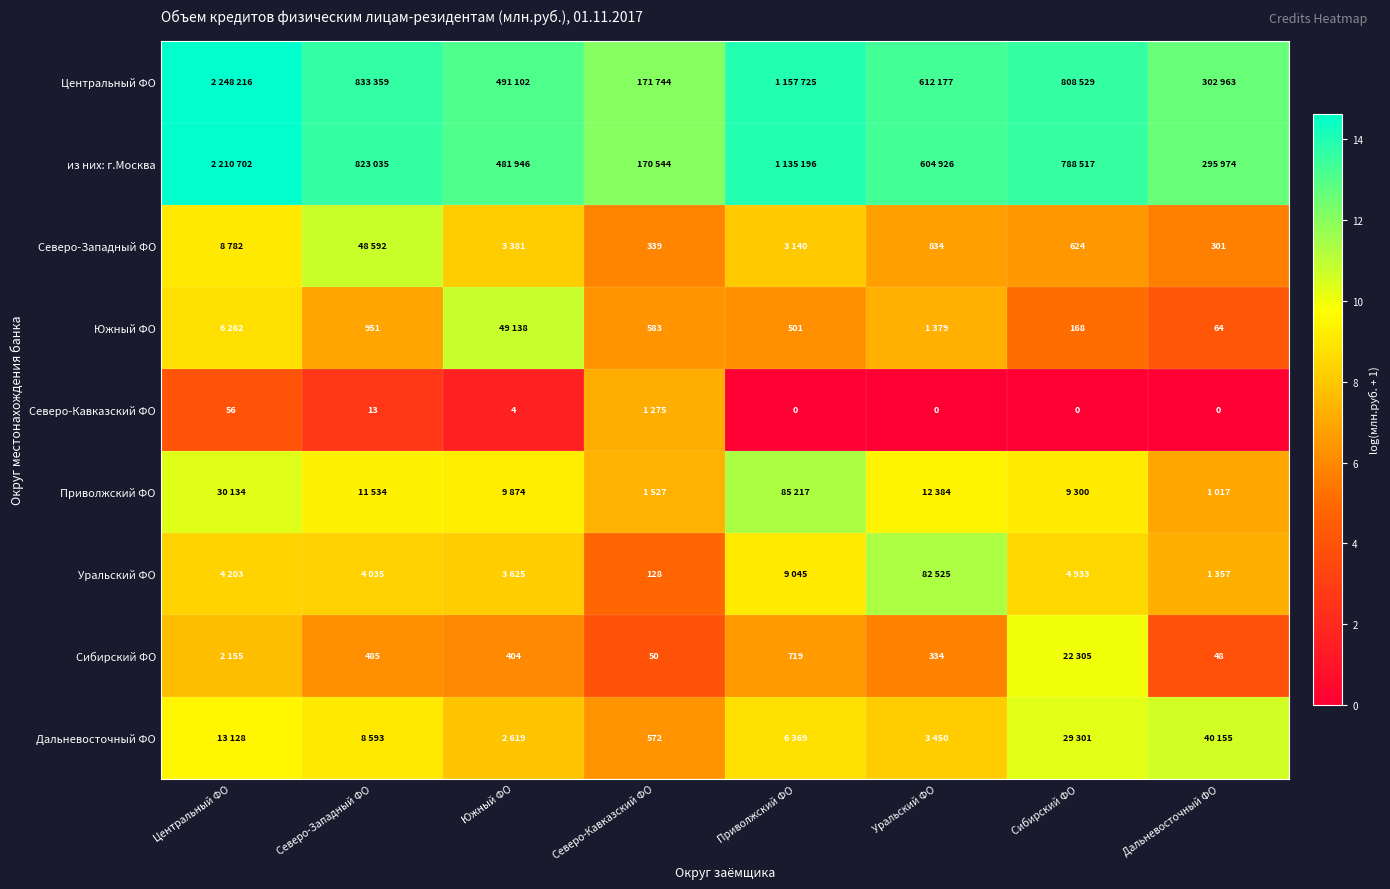

What is the sum of all Северо-Западный ФО values?

60.8